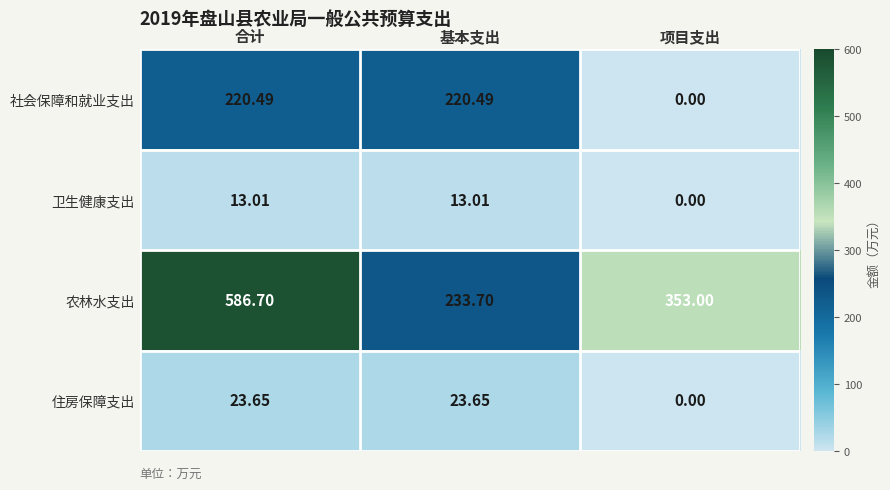

Where is 农林水支出 nearest to the value 410?

项目支出